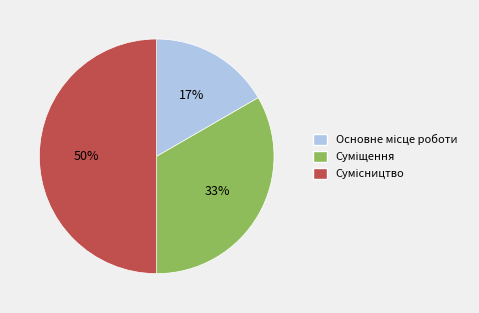

To the nearest percent, what is the average slice percentage?

33%